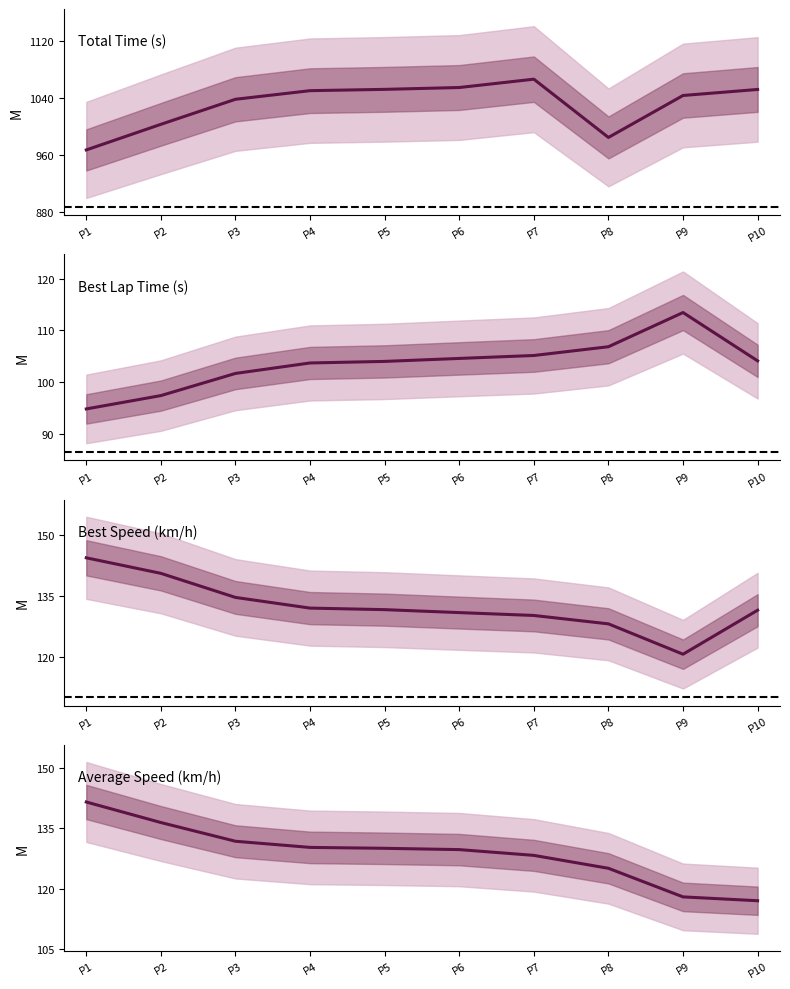

At P6, list the series in order from smallest to largest.

Best Lap Time (s), Average Speed (km/h), Best Speed (km/h), Total Time (s)